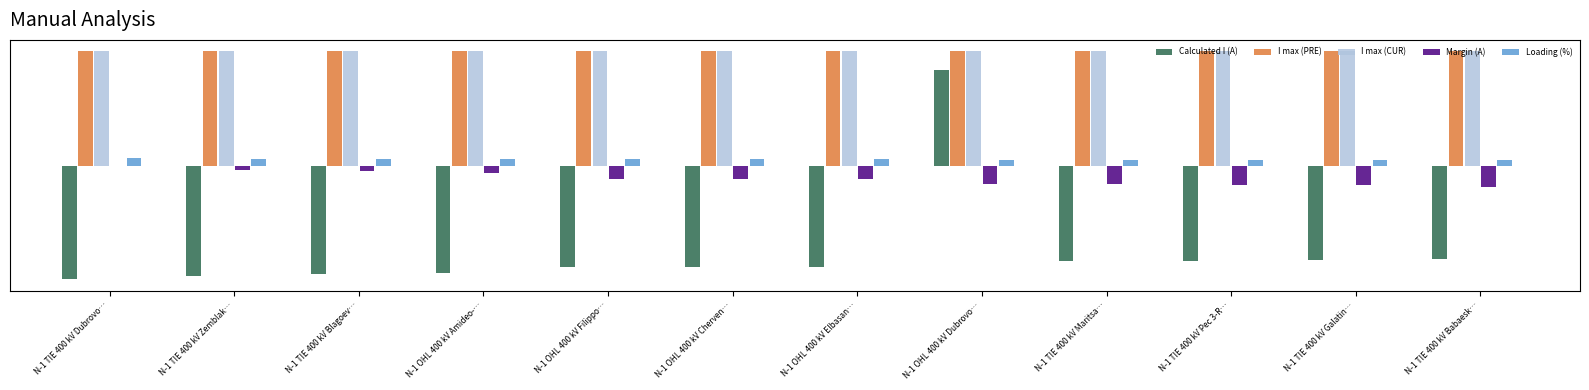

Reading left to right, list all the values displayed in this chart.

Calculated I (A): N-1 TIE 400 kV Dubrovo…=-1.0	N-1 TIE 400 kV Zemblak…=-1.0	N-1 TIE 400 kV Blagoev…=-0.9	N-1 OHL 400 kV Amideo-…=-0.9	N-1 OHL 400 kV Filippo…=-0.9	N-1 OHL 400 kV Cherven…=-0.9	N-1 OHL 400 kV Elbasan…=-0.9	N-1 OHL 400 kV Dubrovo…=0.8	N-1 TIE 400 kV Maritsa…=-0.8	N-1 TIE 400 kV Pec 3-R…=-0.8	N-1 TIE 400 kV Galatin…=-0.8	N-1 TIE 400 kV Babaesk…=-0.8
I max (PRE): N-1 TIE 400 kV Dubrovo…=1.0	N-1 TIE 400 kV Zemblak…=1.0	N-1 TIE 400 kV Blagoev…=1.0	N-1 OHL 400 kV Amideo-…=1.0	N-1 OHL 400 kV Filippo…=1.0	N-1 OHL 400 kV Cherven…=1.0	N-1 OHL 400 kV Elbasan…=1.0	N-1 OHL 400 kV Dubrovo…=1.0	N-1 TIE 400 kV Maritsa…=1.0	N-1 TIE 400 kV Pec 3-R…=1.0	N-1 TIE 400 kV Galatin…=1.0	N-1 TIE 400 kV Babaesk…=1.0
I max (CUR): N-1 TIE 400 kV Dubrovo…=1.0	N-1 TIE 400 kV Zemblak…=1.0	N-1 TIE 400 kV Blagoev…=1.0	N-1 OHL 400 kV Amideo-…=1.0	N-1 OHL 400 kV Filippo…=1.0	N-1 OHL 400 kV Cherven…=1.0	N-1 OHL 400 kV Elbasan…=1.0	N-1 OHL 400 kV Dubrovo…=1.0	N-1 TIE 400 kV Maritsa…=1.0	N-1 TIE 400 kV Pec 3-R…=1.0	N-1 TIE 400 kV Galatin…=1.0	N-1 TIE 400 kV Babaesk…=1.0
Margin (A): N-1 TIE 400 kV Dubrovo…=-0.0	N-1 TIE 400 kV Zemblak…=-0.0	N-1 TIE 400 kV Blagoev…=-0.1	N-1 OHL 400 kV Amideo-…=-0.1	N-1 OHL 400 kV Filippo…=-0.1	N-1 OHL 400 kV Cherven…=-0.1	N-1 OHL 400 kV Elbasan…=-0.1	N-1 OHL 400 kV Dubrovo…=-0.2	N-1 TIE 400 kV Maritsa…=-0.2	N-1 TIE 400 kV Pec 3-R…=-0.2	N-1 TIE 400 kV Galatin…=-0.2	N-1 TIE 400 kV Babaesk…=-0.2
Loading (%): N-1 TIE 400 kV Dubrovo…=0.1	N-1 TIE 400 kV Zemblak…=0.1	N-1 TIE 400 kV Blagoev…=0.1	N-1 OHL 400 kV Amideo-…=0.1	N-1 OHL 400 kV Filippo…=0.1	N-1 OHL 400 kV Cherven…=0.1	N-1 OHL 400 kV Elbasan…=0.1	N-1 OHL 400 kV Dubrovo…=0.1	N-1 TIE 400 kV Maritsa…=0.1	N-1 TIE 400 kV Pec 3-R…=0.1	N-1 TIE 400 kV Galatin…=0.1	N-1 TIE 400 kV Babaesk…=0.1